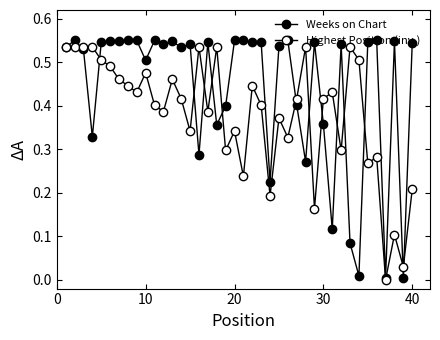

How many lines are shown in the chart?

2